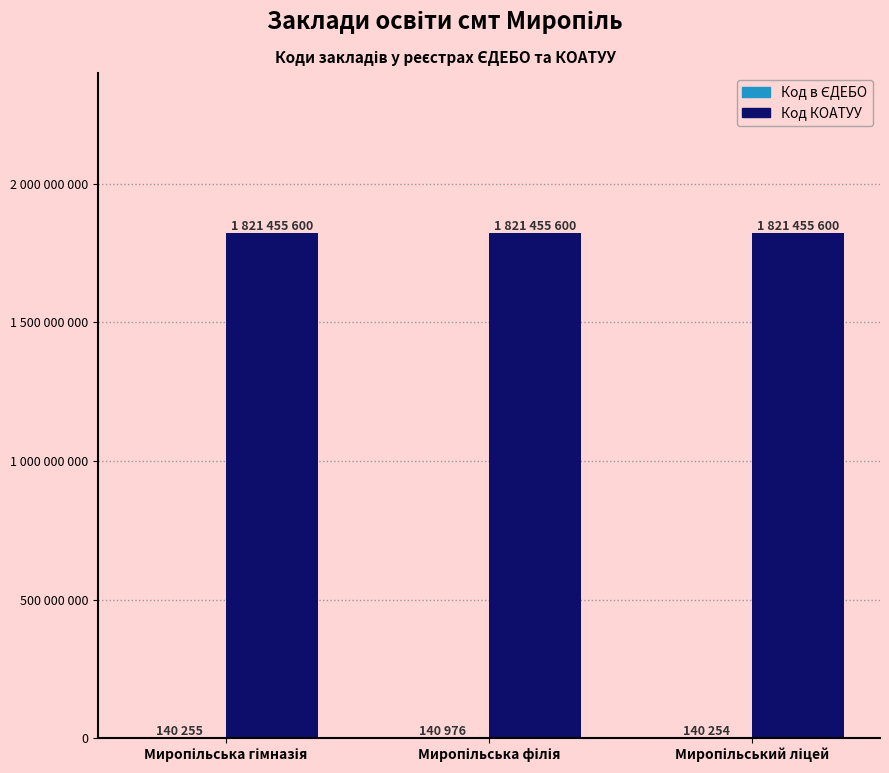

List the series in order of their overall mean, highest first.

Код КОАТУУ, Код в ЄДЕБО